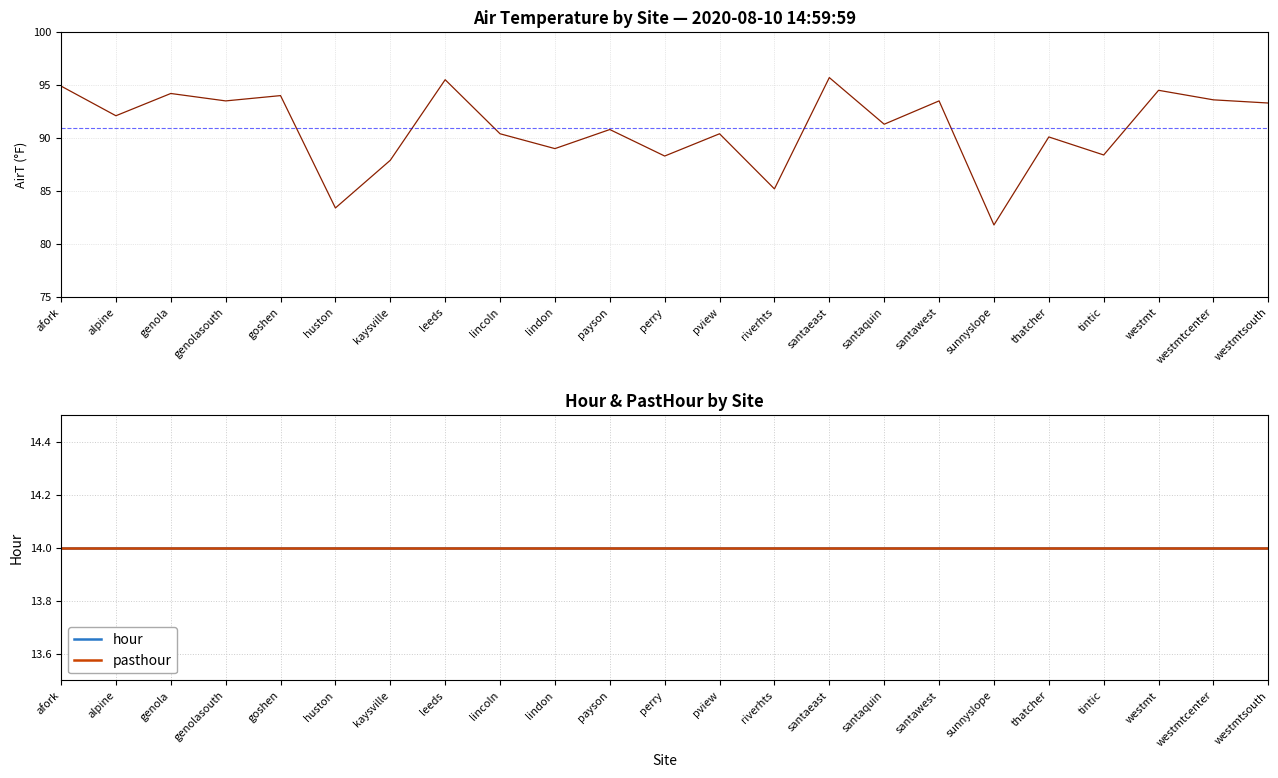

Where is the first local maximum for AirT?

genola